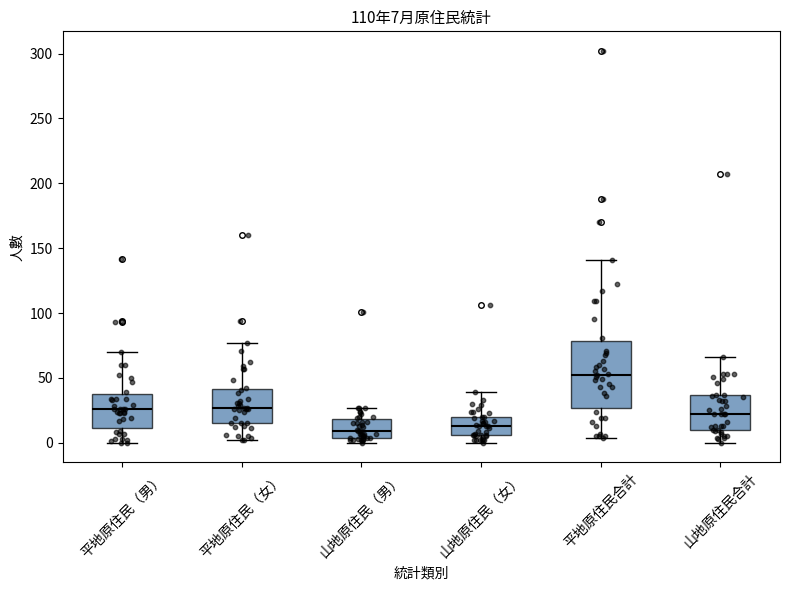

Comparing the boxes themselves (not the whiskers), which one is the tallest?

平地原住民合計